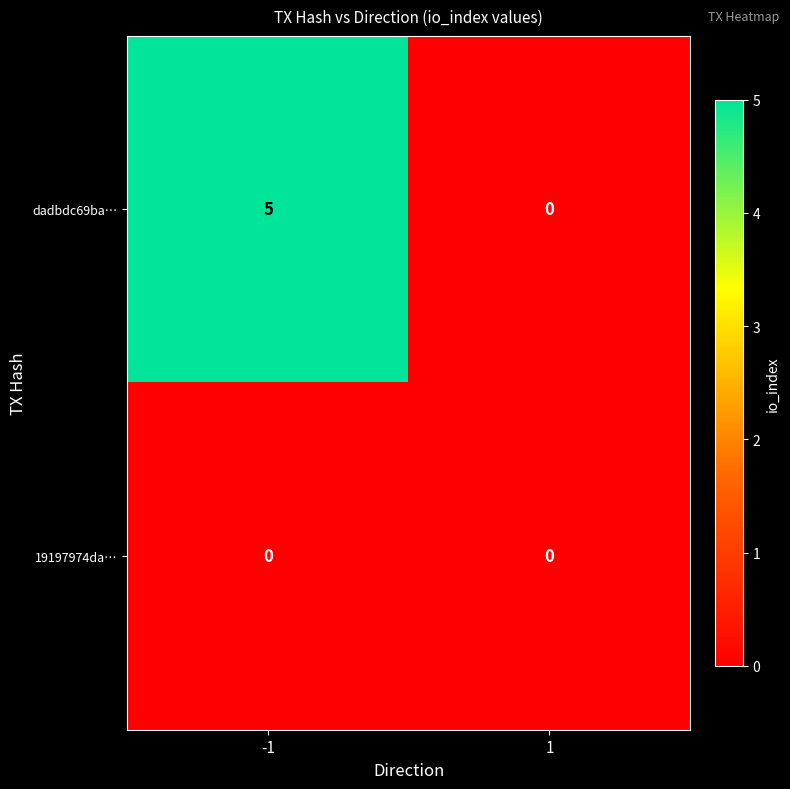

Reading left to right, transcribe all the data shown in this chart.

dadbdc69ba…: 5	0
19197974da…: 0	0